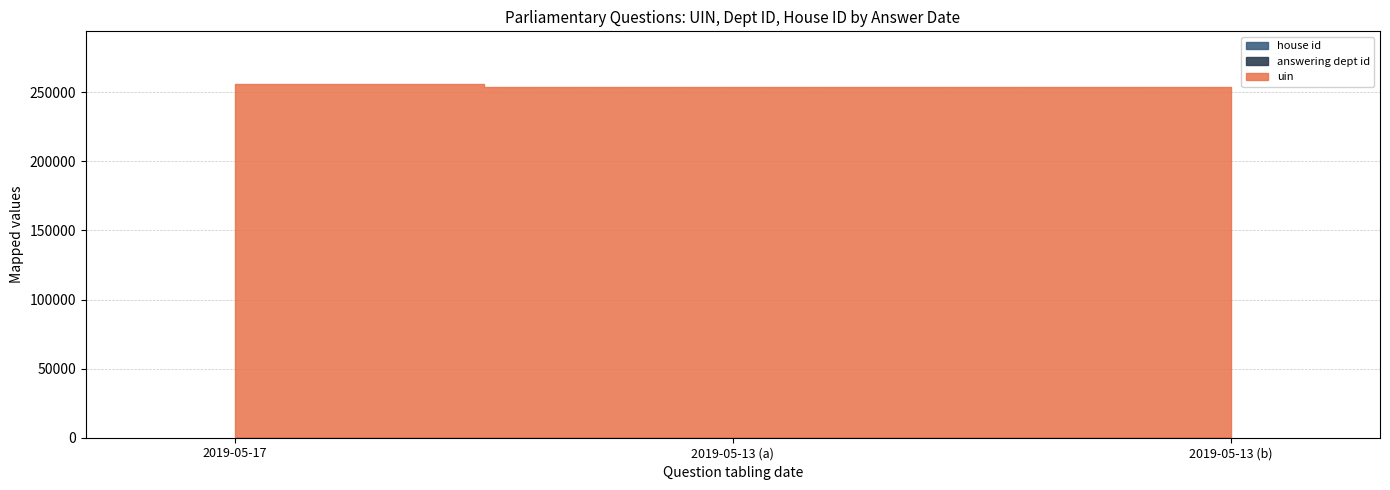

What are all the series names shown in the legend?

uin, answering dept id, house id